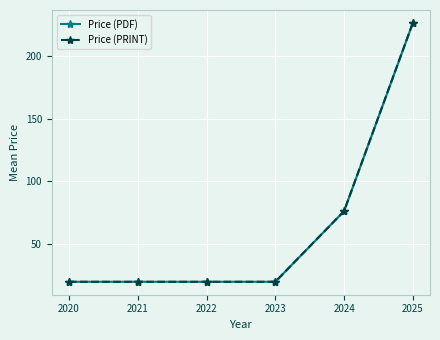

How many lines are shown in the chart?

2